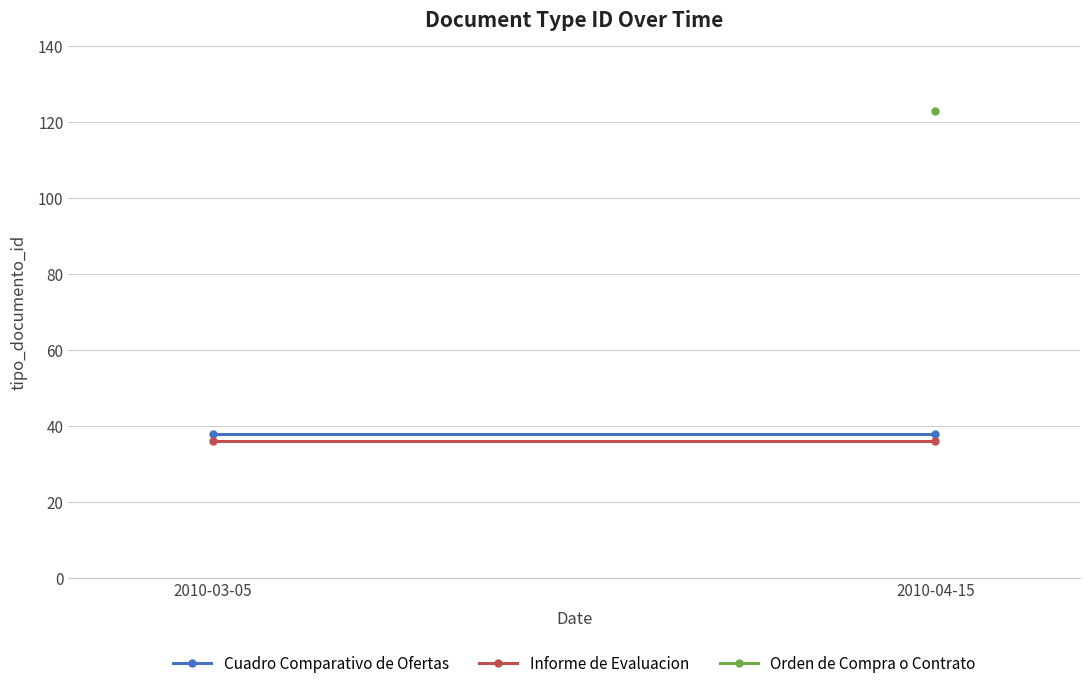

List the labels in order of Informe de Evaluacion value, smallest first.

2010-03-05, 2010-04-15